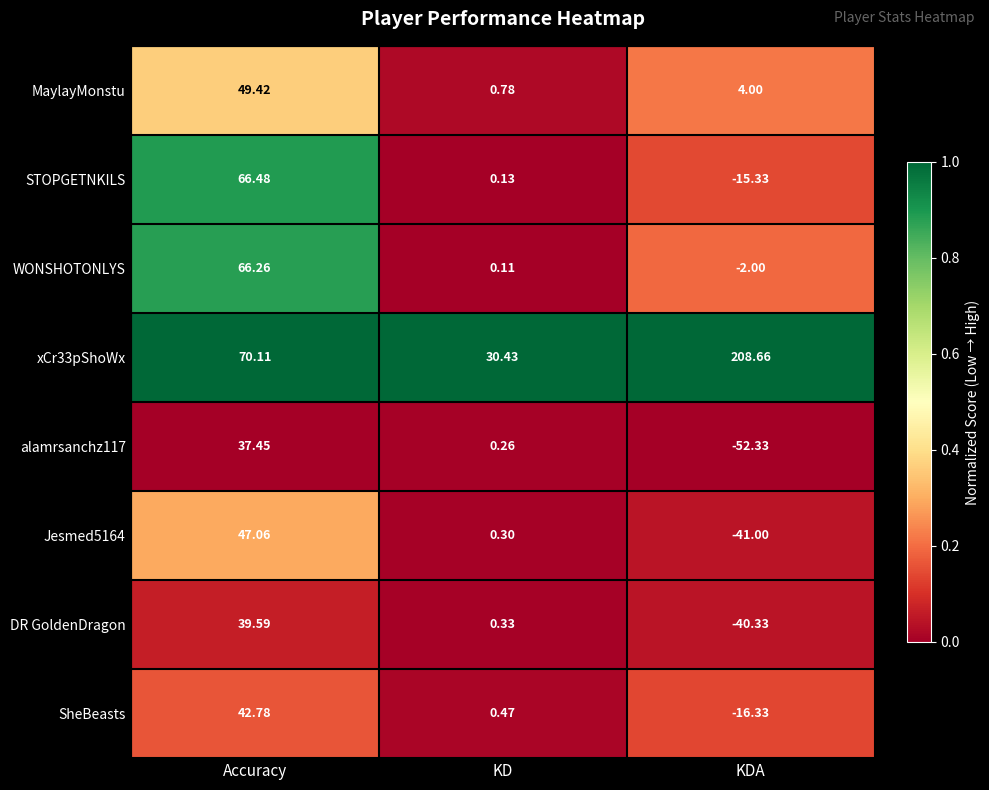

At which label does WONSHOTONLYS reach its peak?

Accuracy